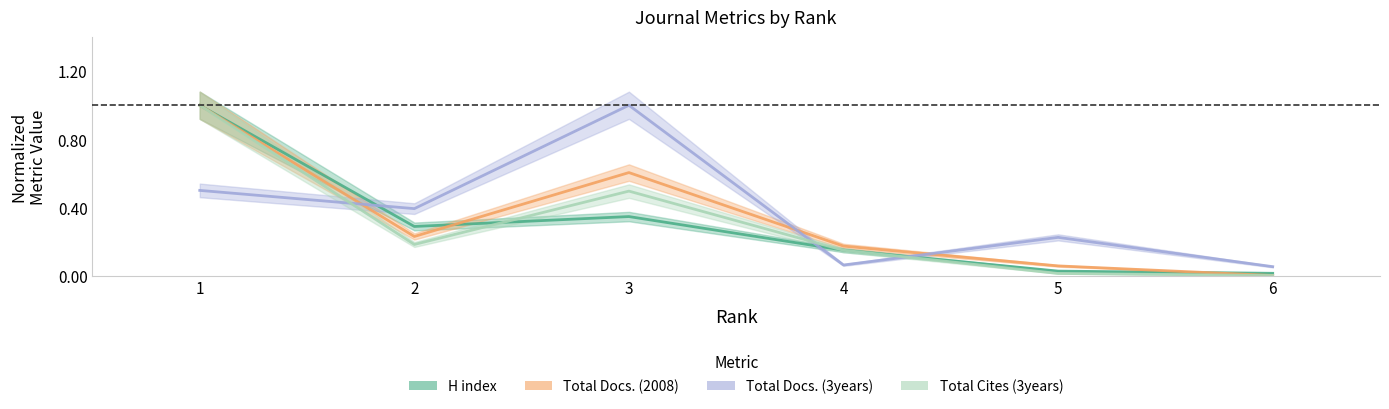

How many interior local peaks does the H index series have?

1